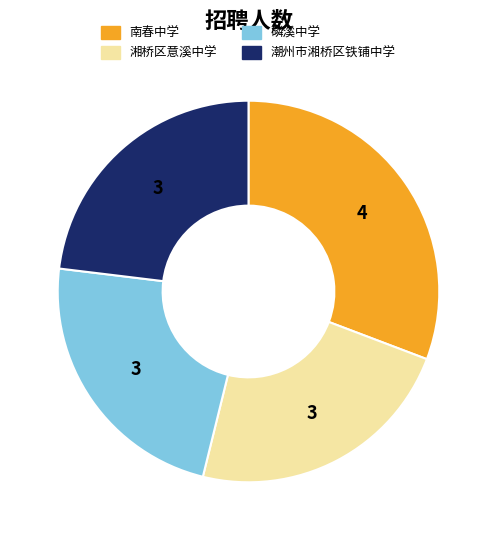

Count the number of slices in the pie.

4